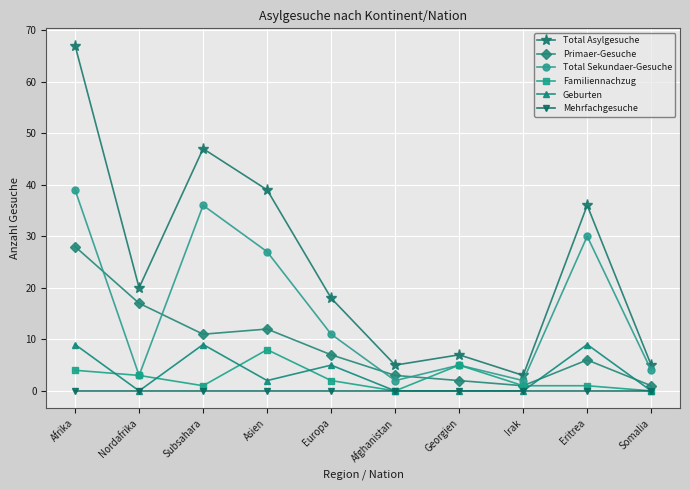

How many lines are shown in the chart?

6